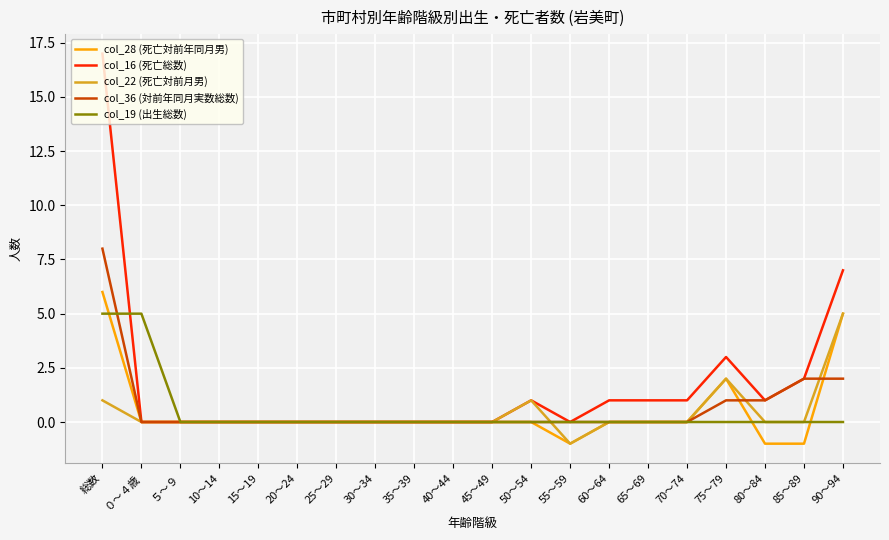

The col_16 (死亡総数) series shows 0 at 55～59. True or false?

True